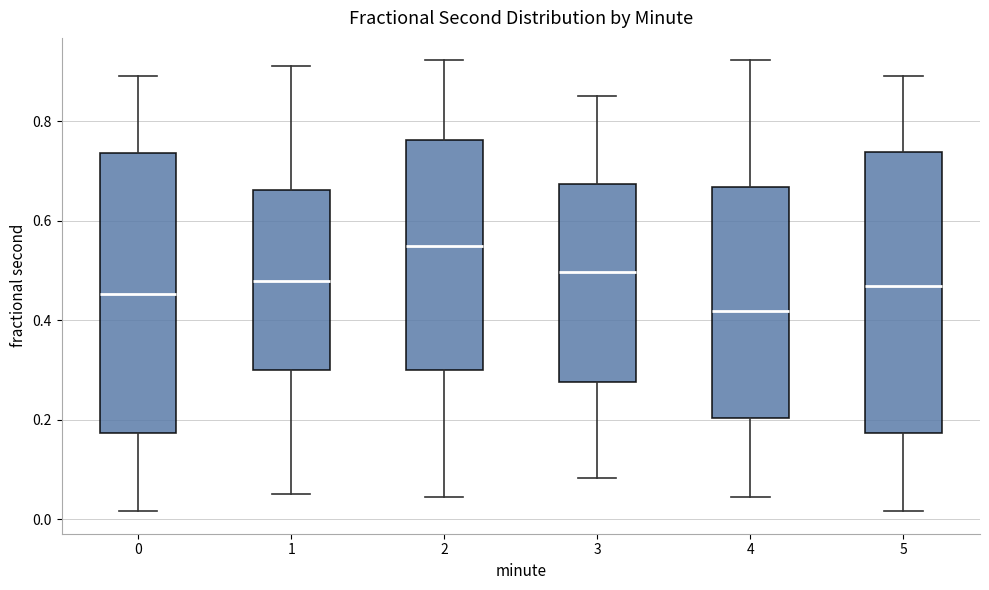

Which box's median line is the highest?

2